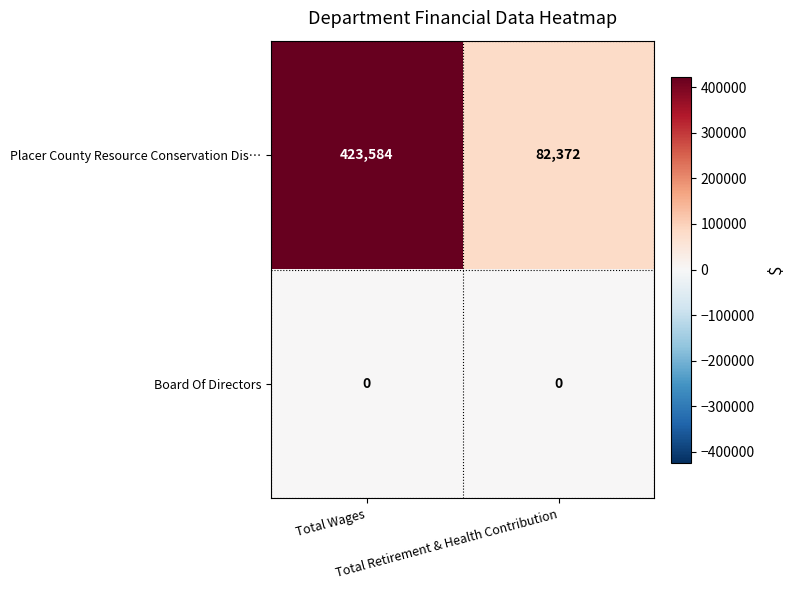

Which series has the largest total across all categories?

Placer County Resource Conservation Dis…